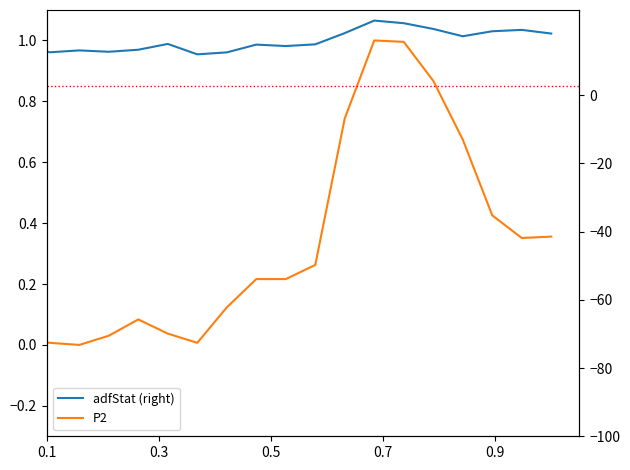

Rank the series by their average value, from lowest to highest.

P2, P1 (right)